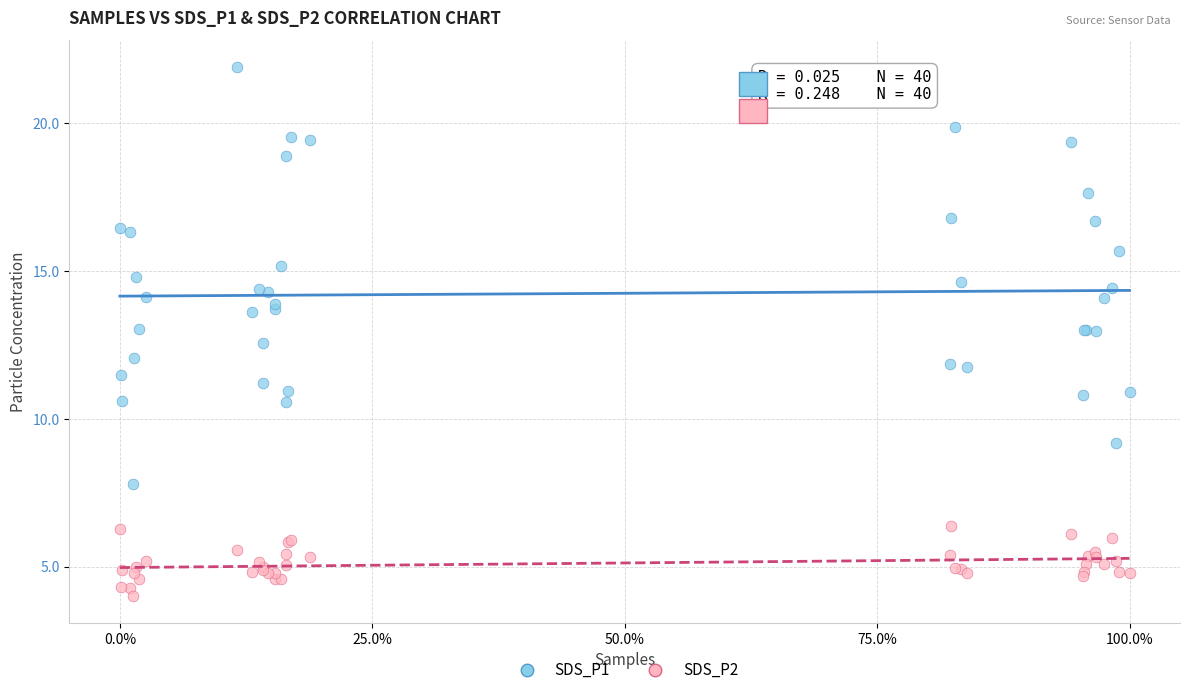

Which series contains the lowest Y value?

SDS_P2